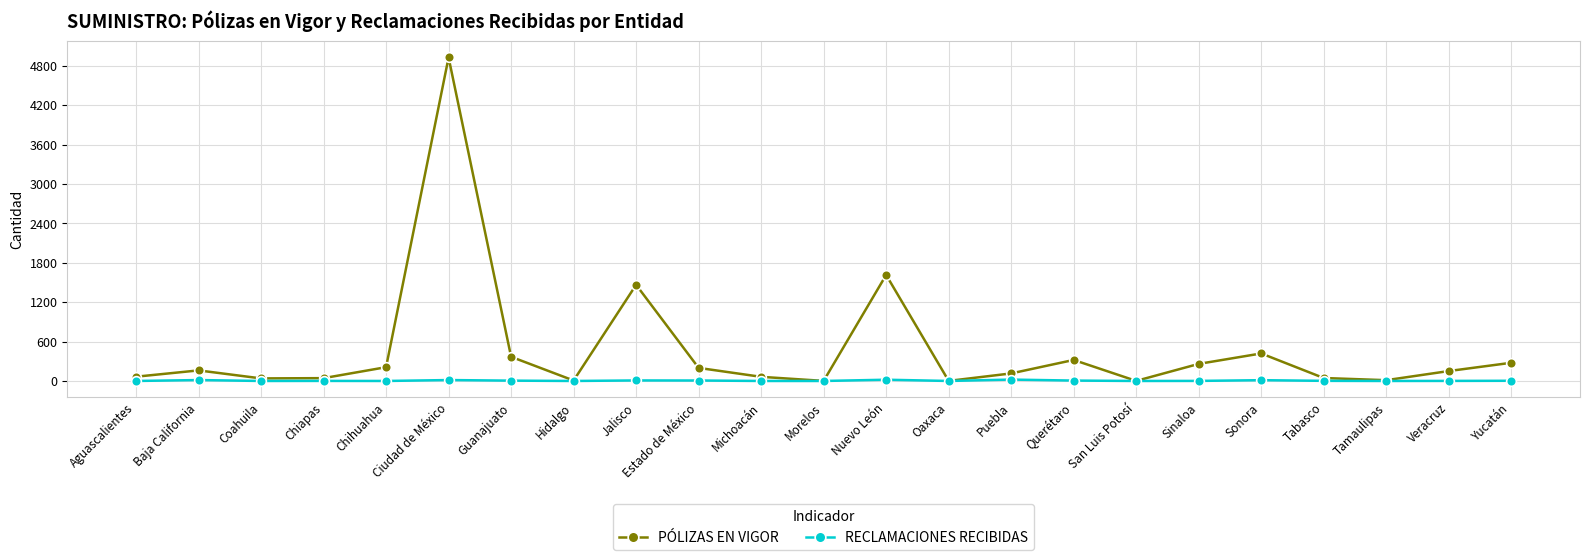

True or false: RECLAMACIONES RECIBIDAS has more than 1 interior local peaks.

True